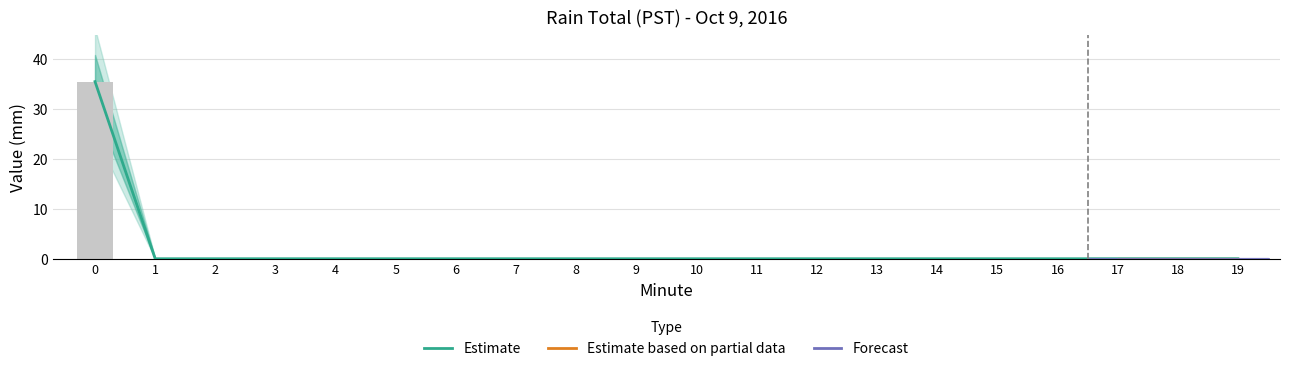

What is the difference between the second highest and second lowest values in the Minute series?

17.0